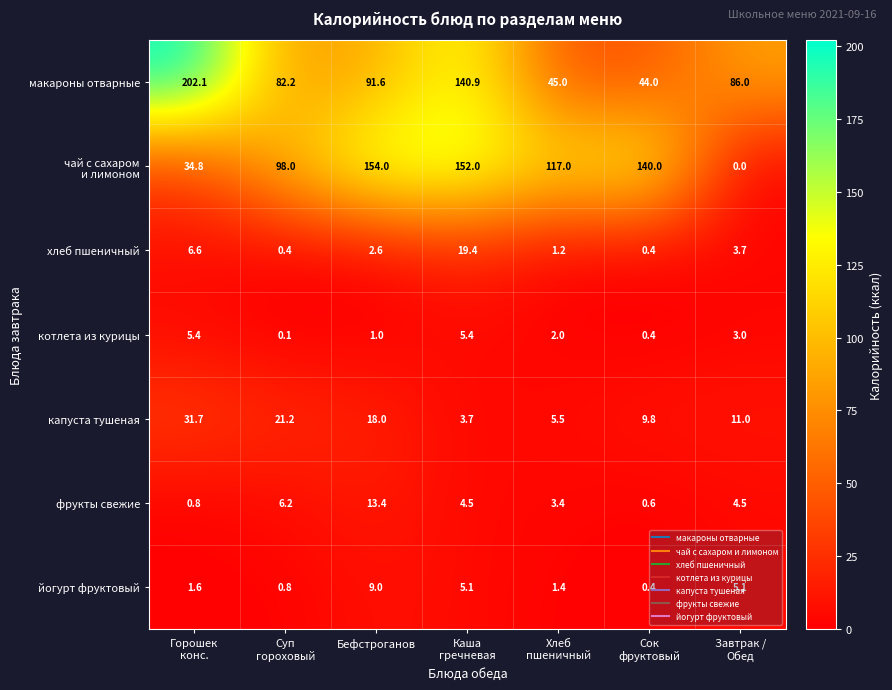

True or false: хлеб пшеничный has a value of 2.6 at Бефстроганов.

True